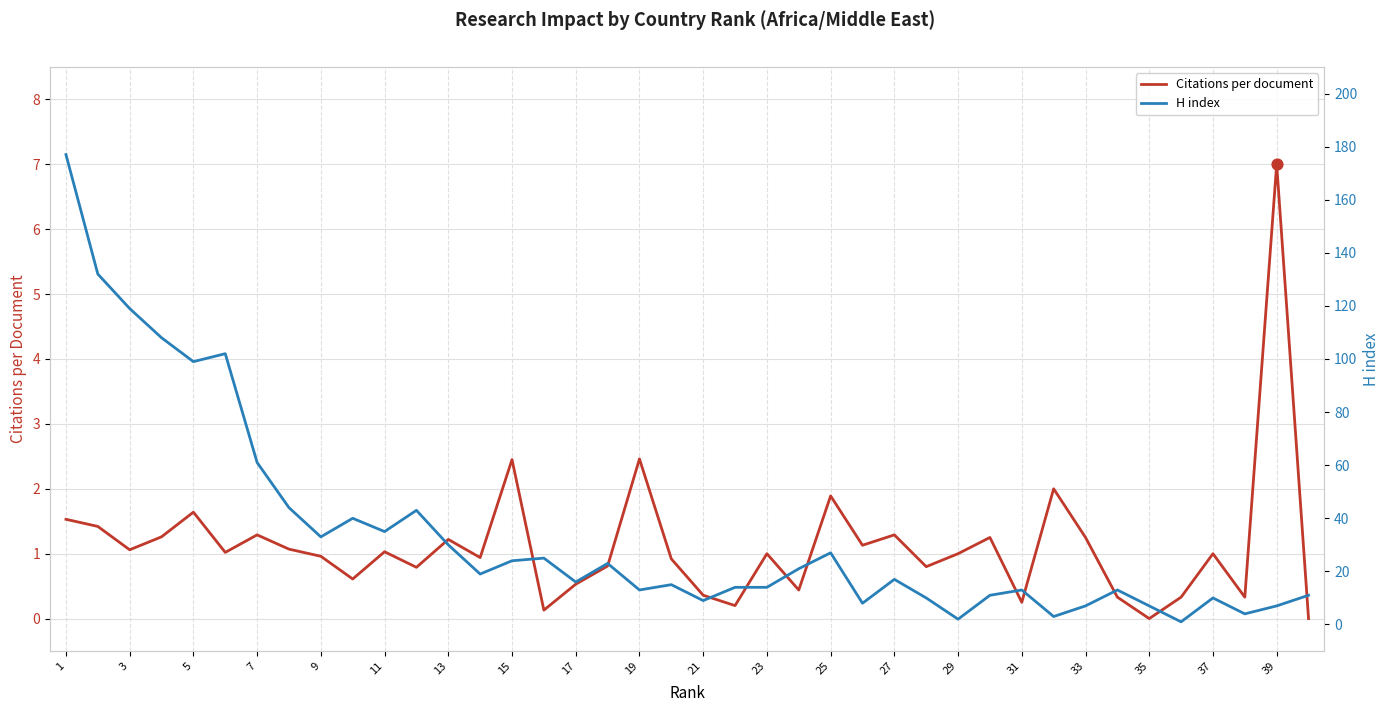

Which series reaches the maximum Y coordinate?

H index